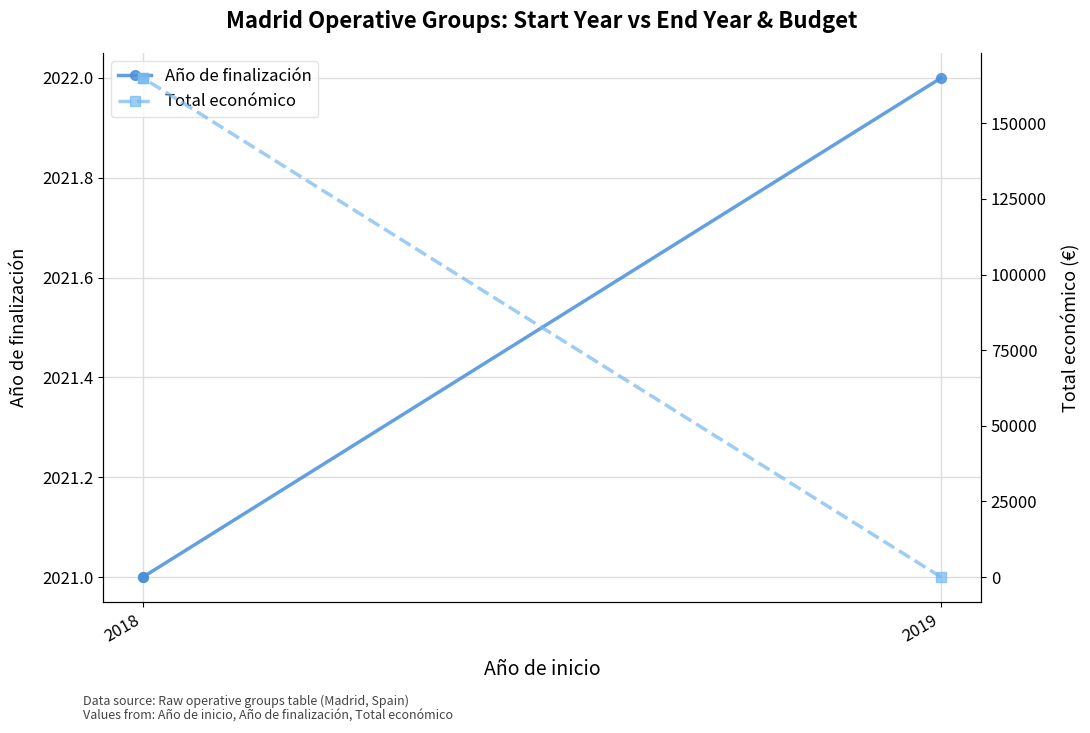

What is the spread (max minus min) of values at 2018?

162979